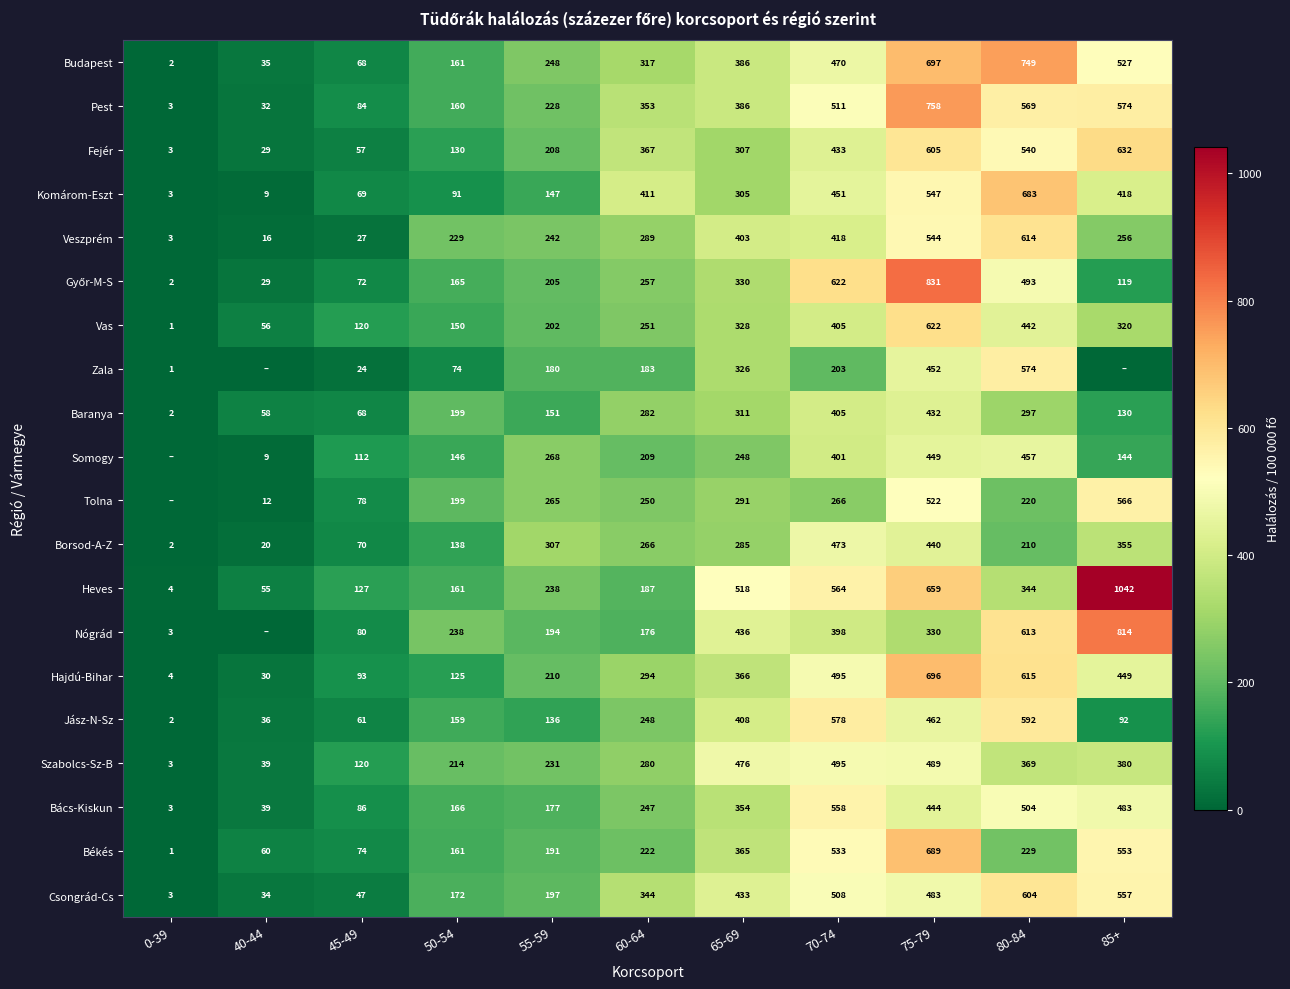

What is the total value across all series at 60-64?

5433